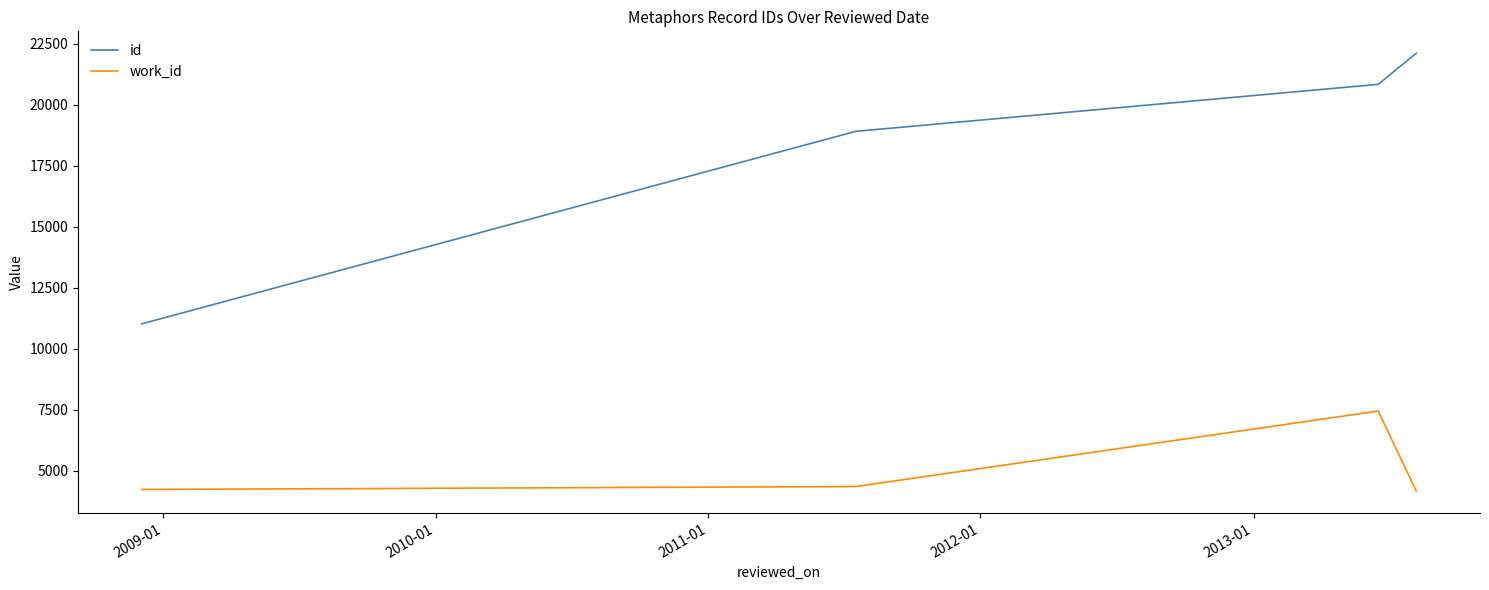

True or false: id and work_id intersect in this chart.

False